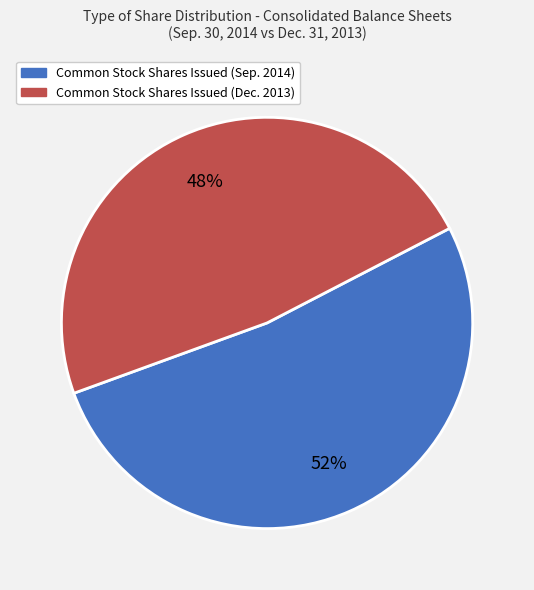

Is there any slice that represents more than half of the pie?

Yes